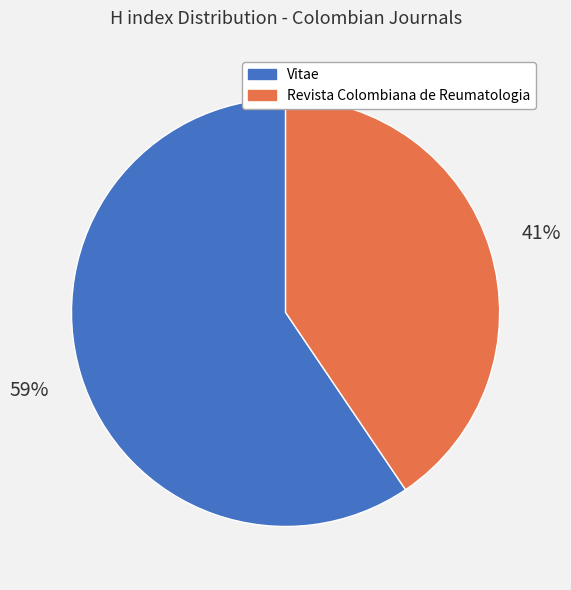

Rank the categories by value from lowest to highest.

Revista Colombiana de Reumatologia, Vitae